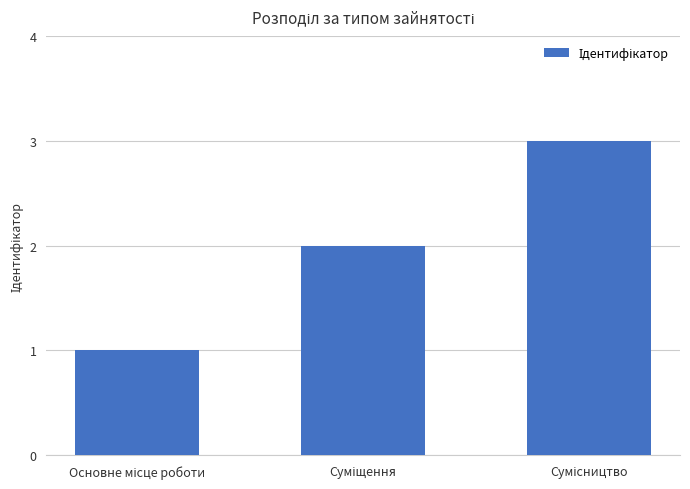

What is the minimum value shown in the chart?

1